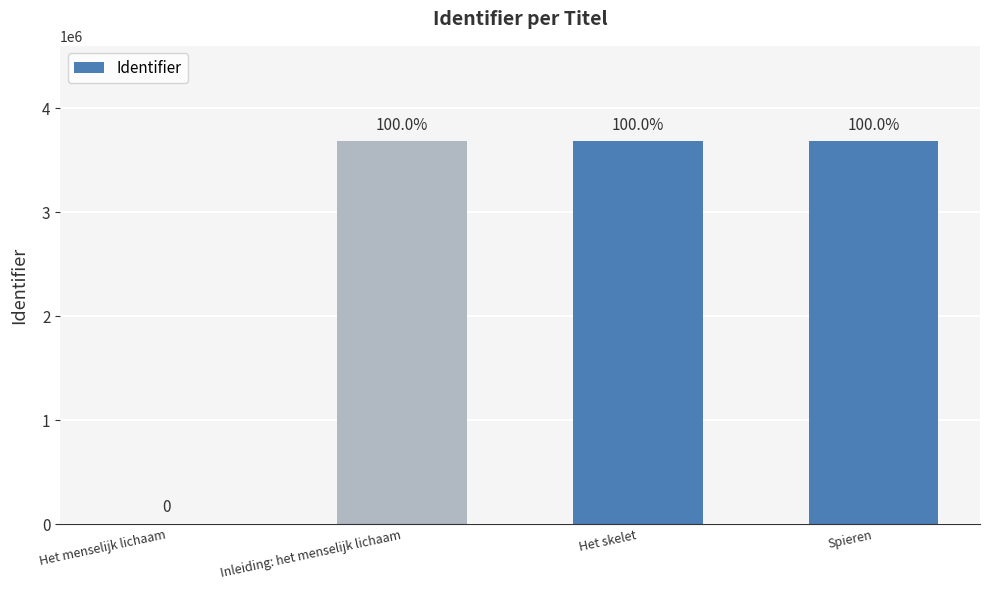

Where is the data nearest to the value 1840658?

Inleiding: het menselijk lichaam